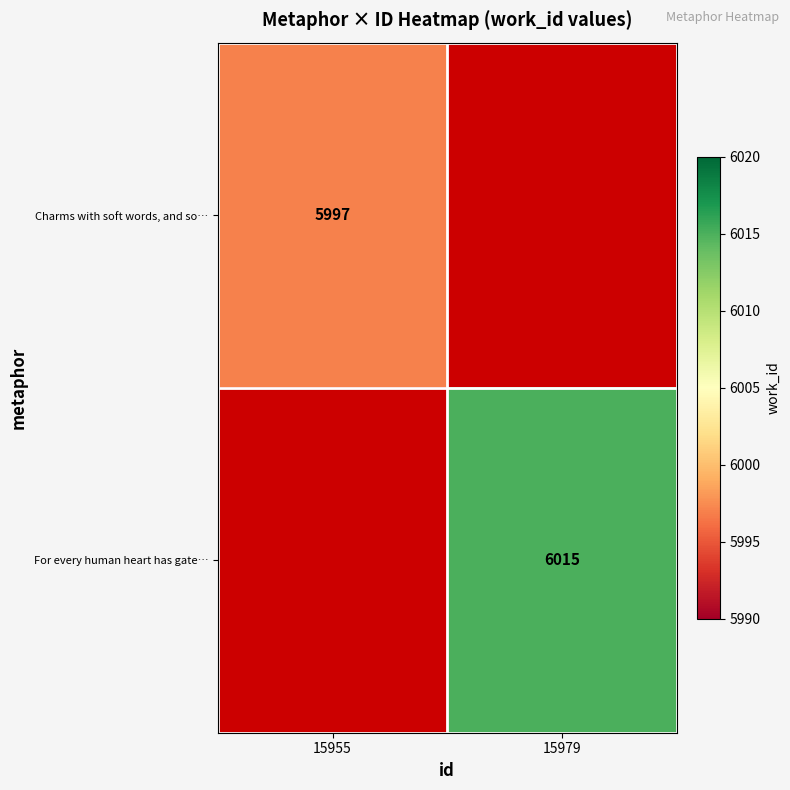

Is the value of For every human heart has gate… at 15979 greater than the value of Charms with soft words, and so… at 15955?

Yes